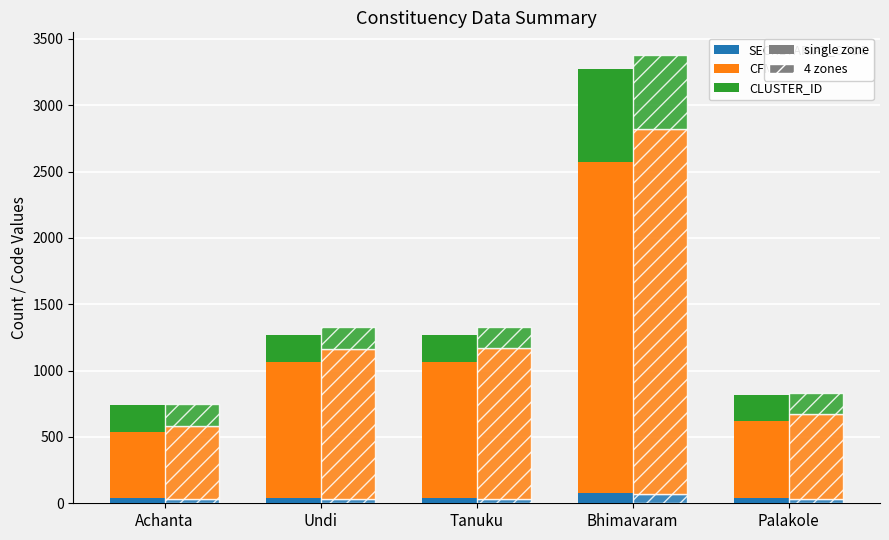

Rank the series by their average value, from lowest to highest.

SECRETARIAT_CODE, CLUSTER_ID, CFMS